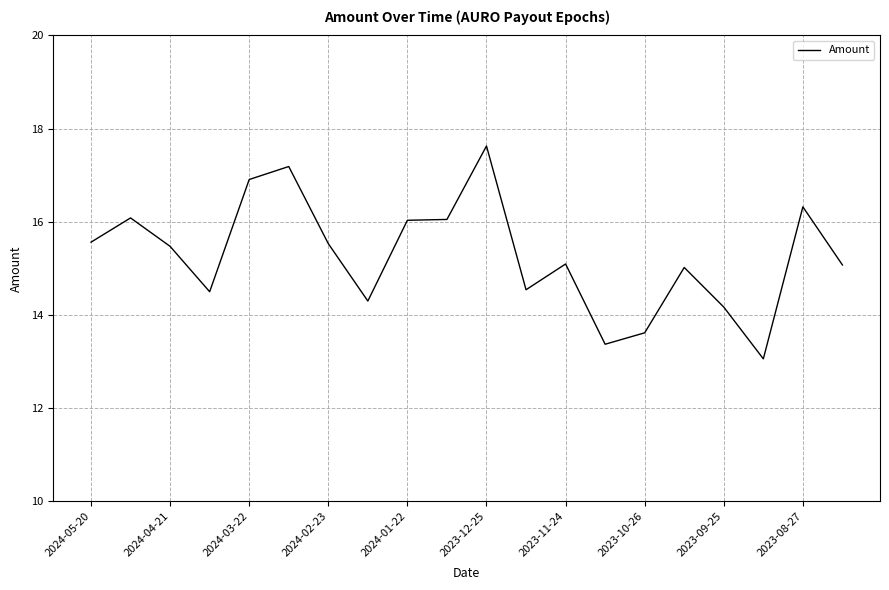

What is the difference between the second highest and second lowest values?

3.8